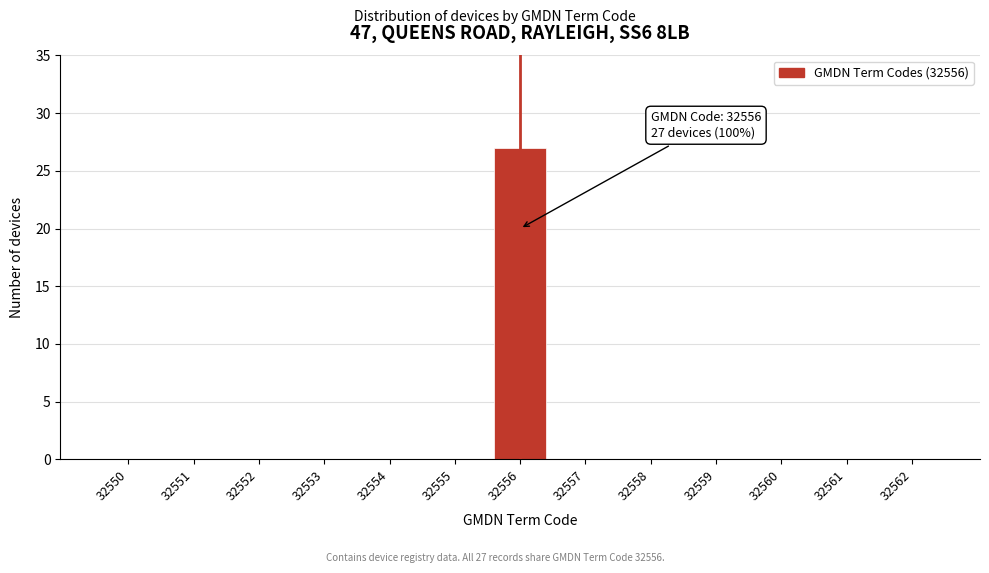

Reading left to right, transcribe all the data shown in this chart.

32550=0	32551=0	32552=0	32553=0	32554=0	32555=0	32556=27	32557=0	32558=0	32559=0	32560=0	32561=0	32562=0